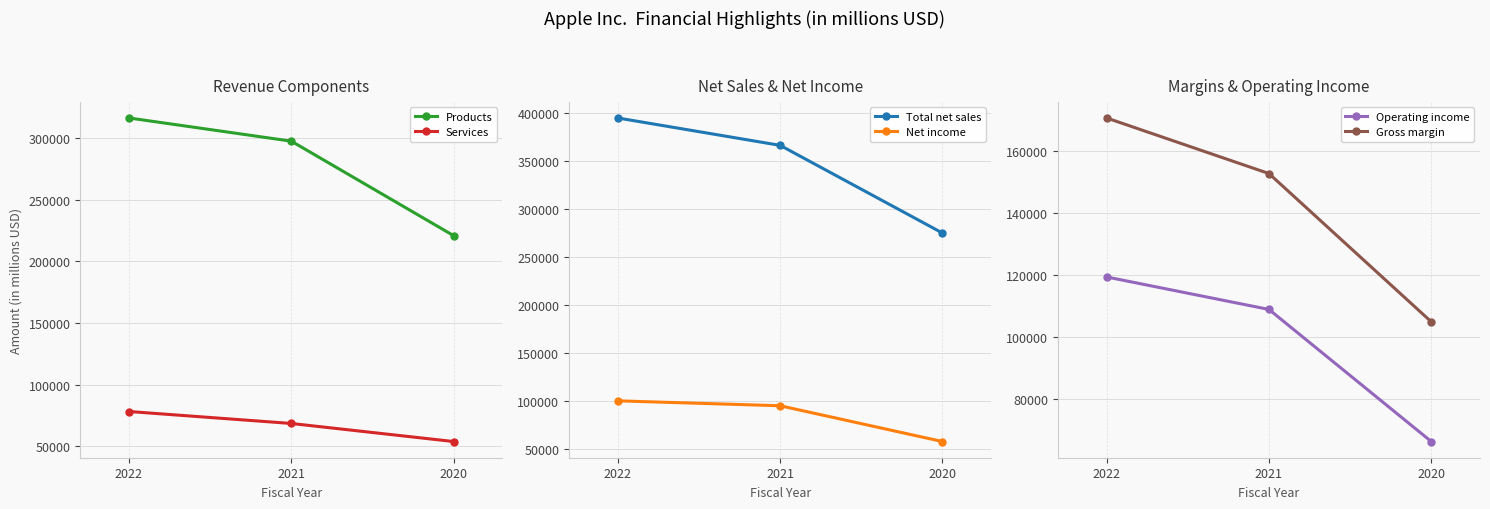

Which has a higher value, 2022 or 2021?

2022